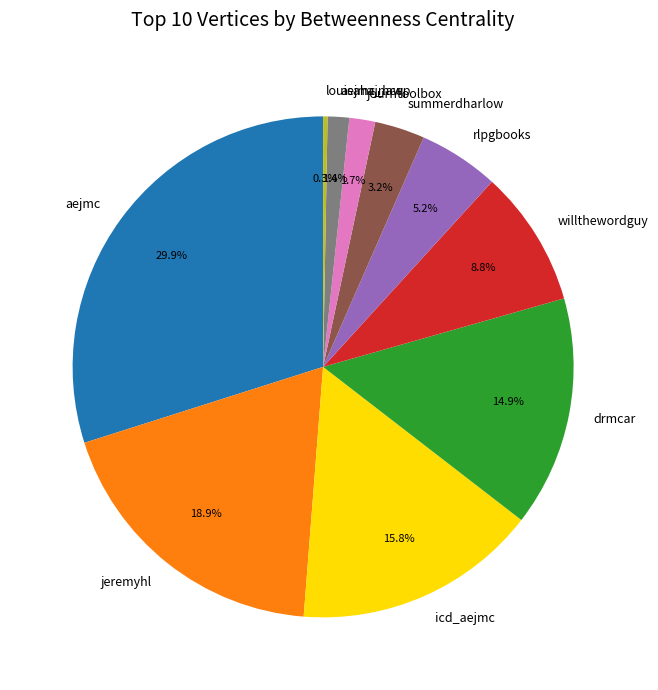

Which has a higher value, drmcar or willthewordguy?

drmcar